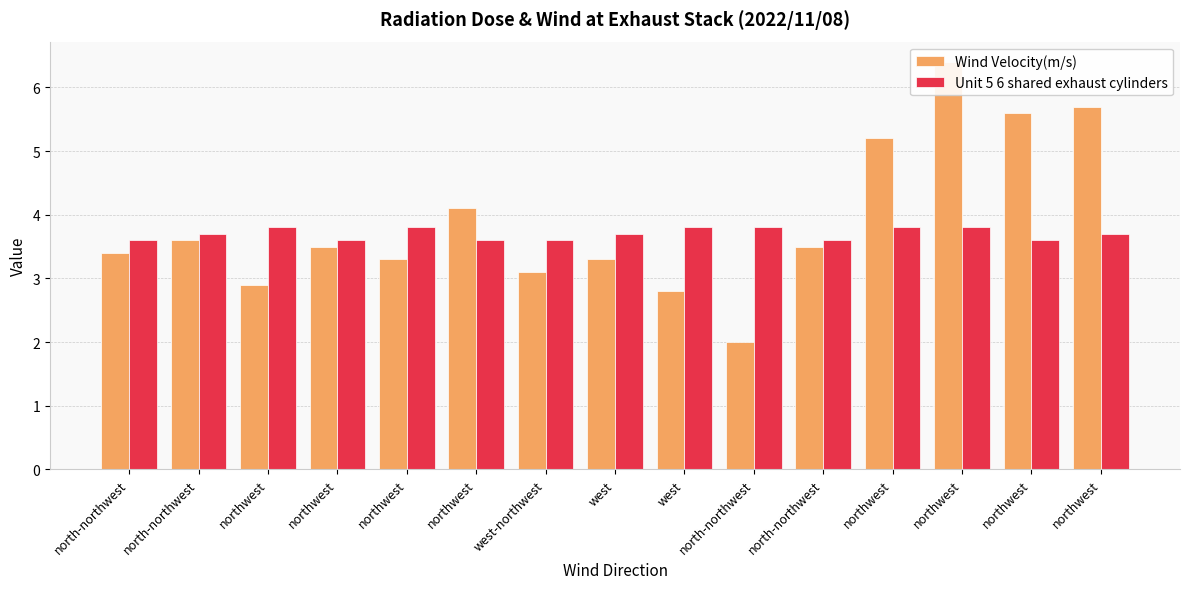

At north-northwest, list the series in order from smallest to largest.

Wind Velocity(m/s), Unit 5 6 shared exhaust cylinders